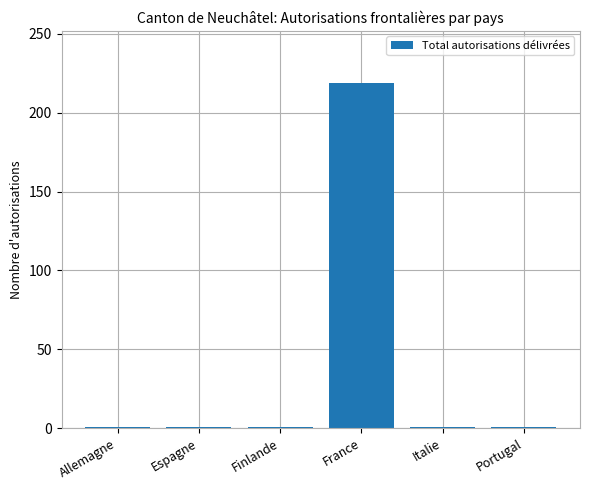

What is the label of the 1st bar from the left?

Allemagne